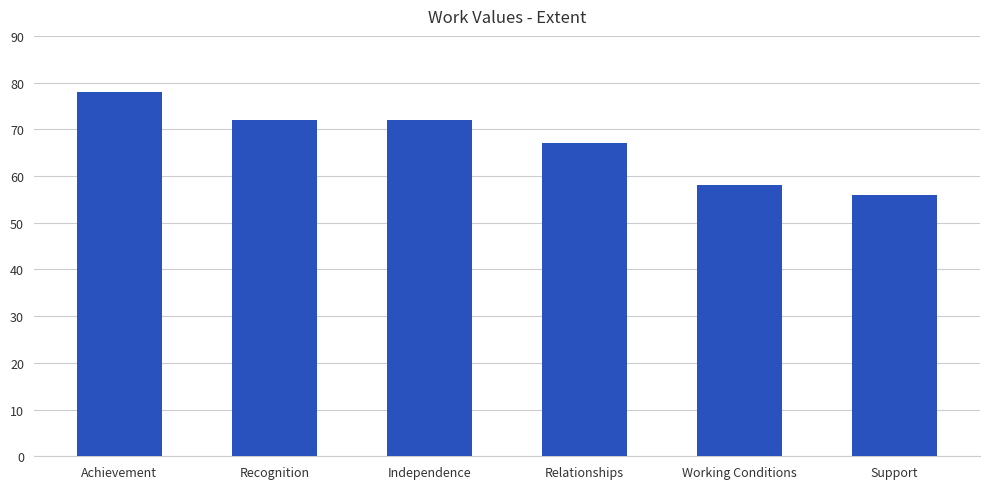

Approximately how many times larger is the value at Support compared to Independence?

0.8